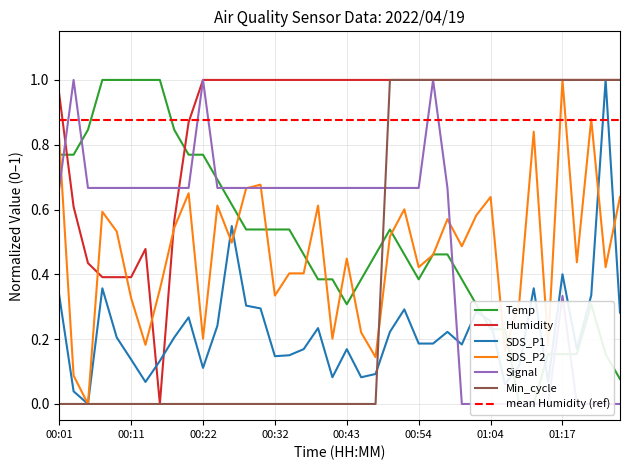

At how many categories does at least one series exceed 0?

40